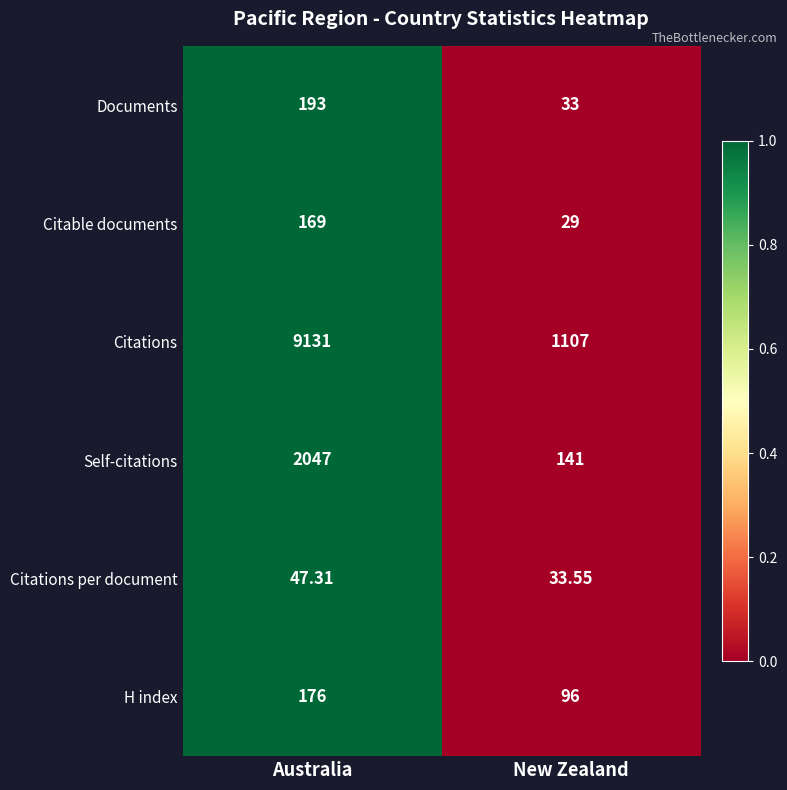

At which category is the sum across all series the highest?

Australia